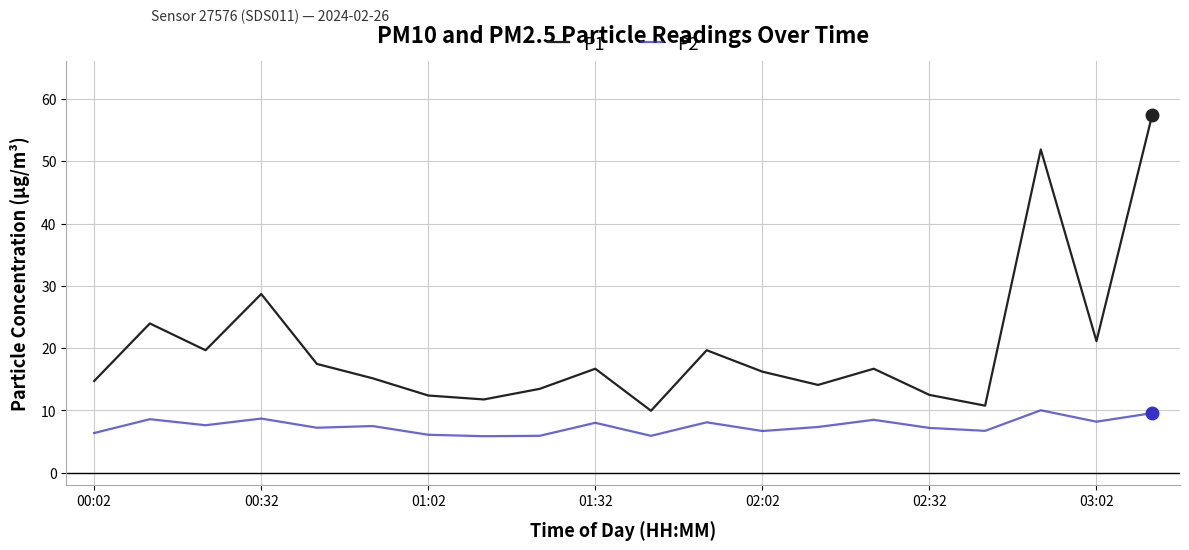

Which series has the widest spread of values?

P1